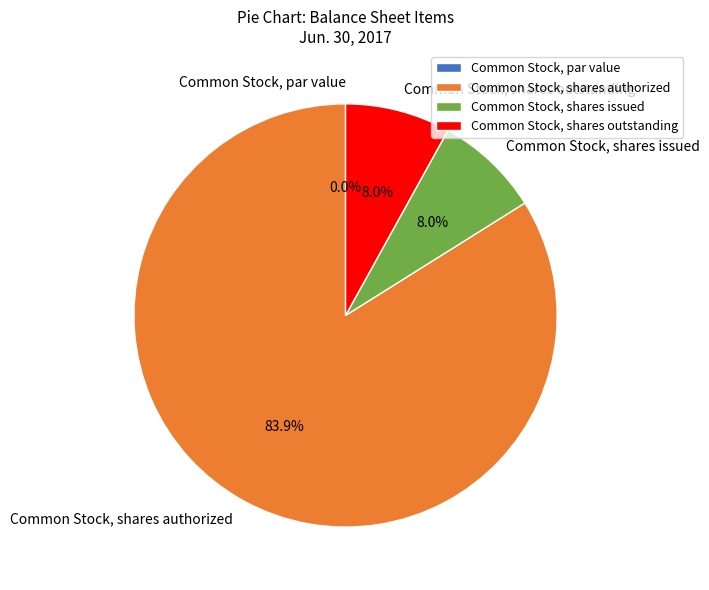

To the nearest percent, what is the difference between the largest and smallest slice percentages?

84%